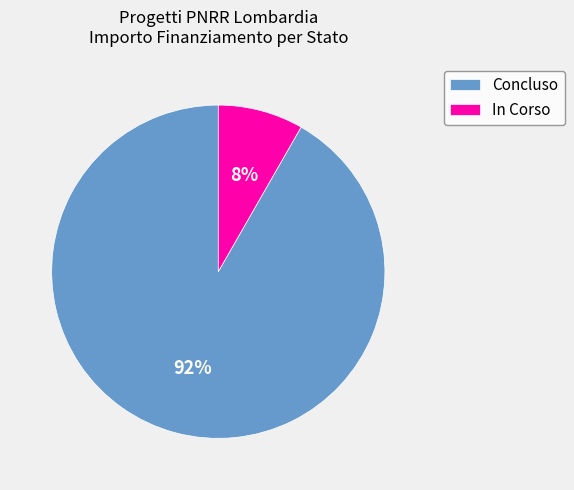

Is the sum of Concluso and In Corso greater than half?

Yes